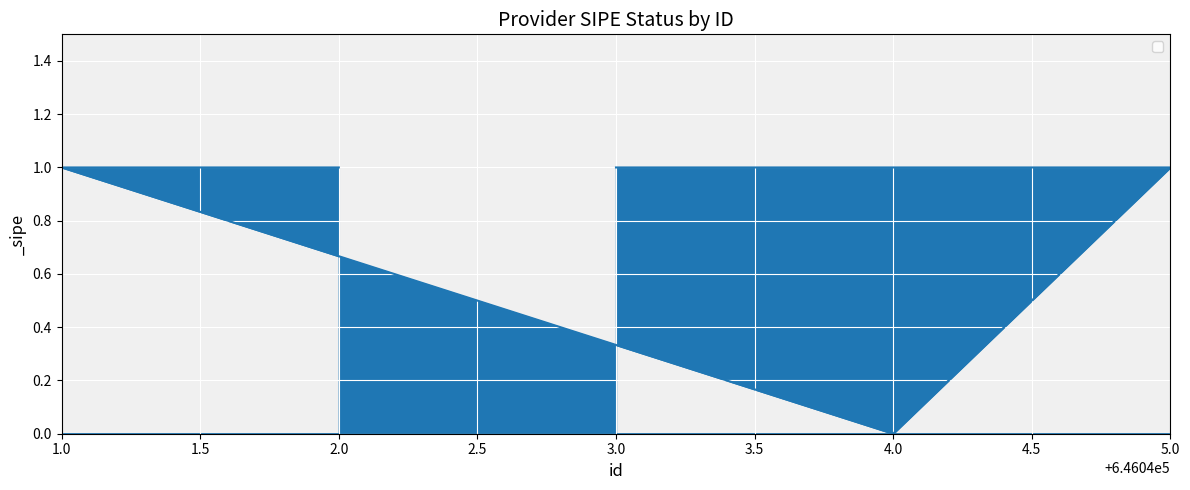

What is the maximum value shown in the chart?

1